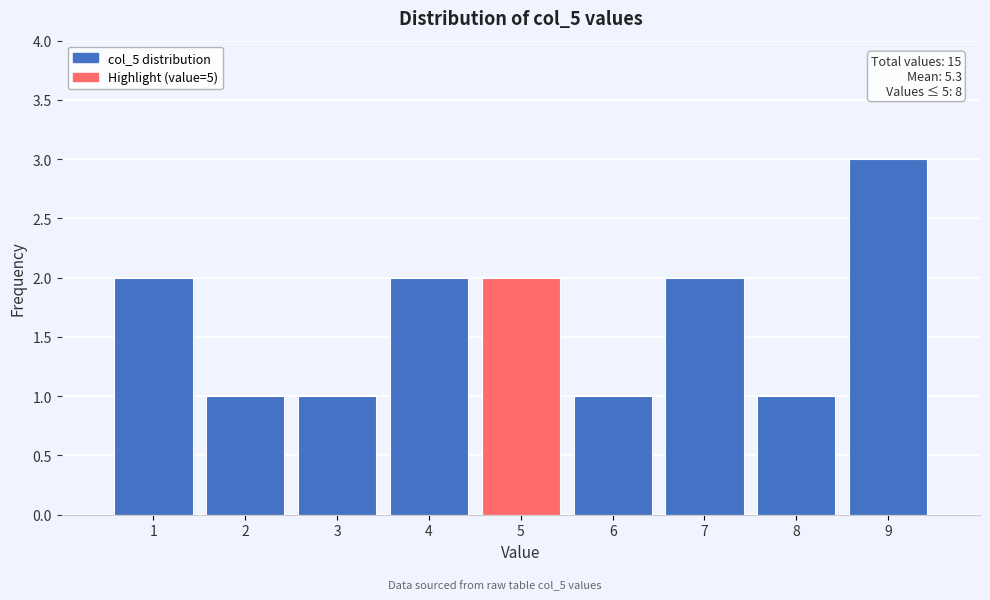

Over which range of the x-axis is the bar tallest?

8.5 to 9.5